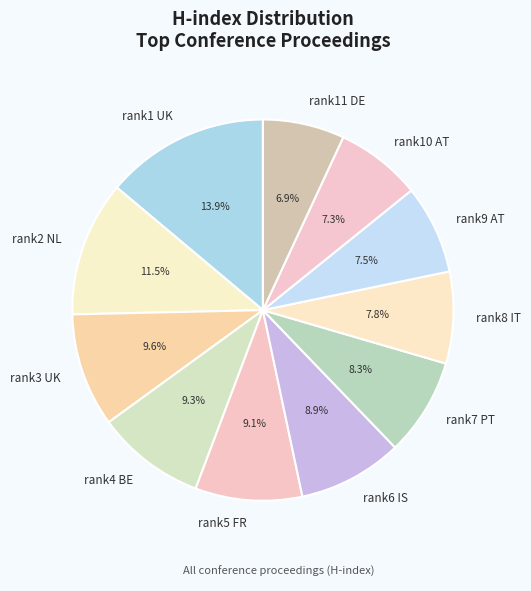

Between rank9 AT and rank3 UK, which is larger?

rank3 UK